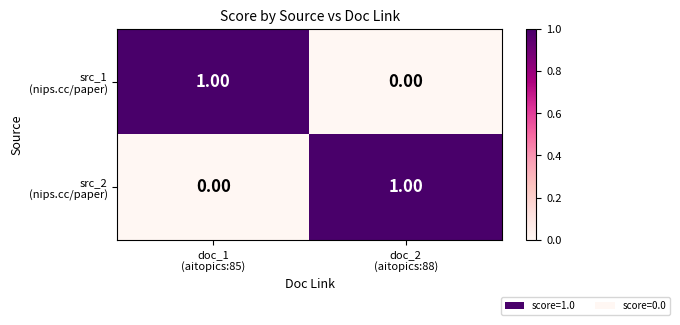

Count the number of categories in the chart.

2